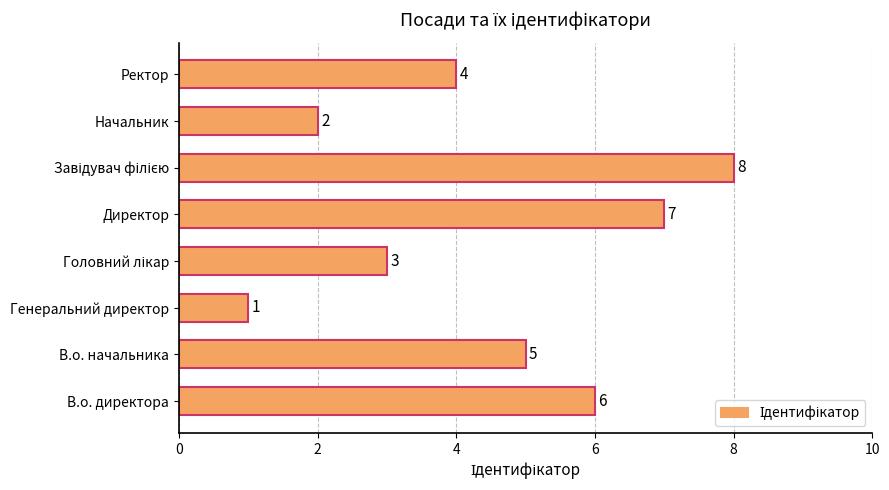

At which label is the value closest to 4?

Ректор